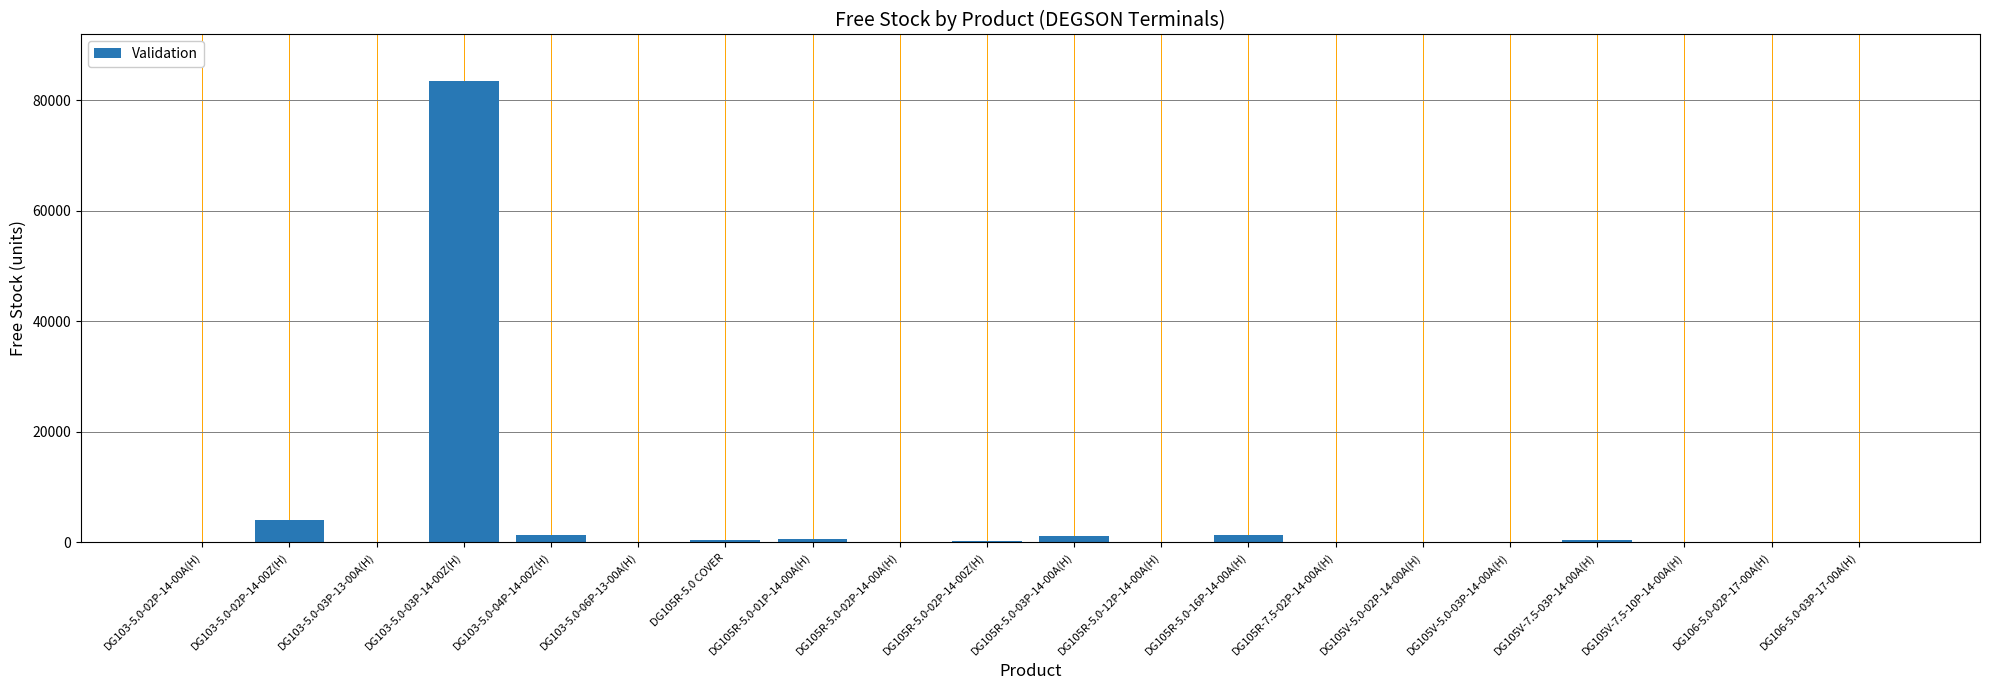

At which category does the chart reach its peak across all series?

DG103-5.0-03P-14-00Z(H)